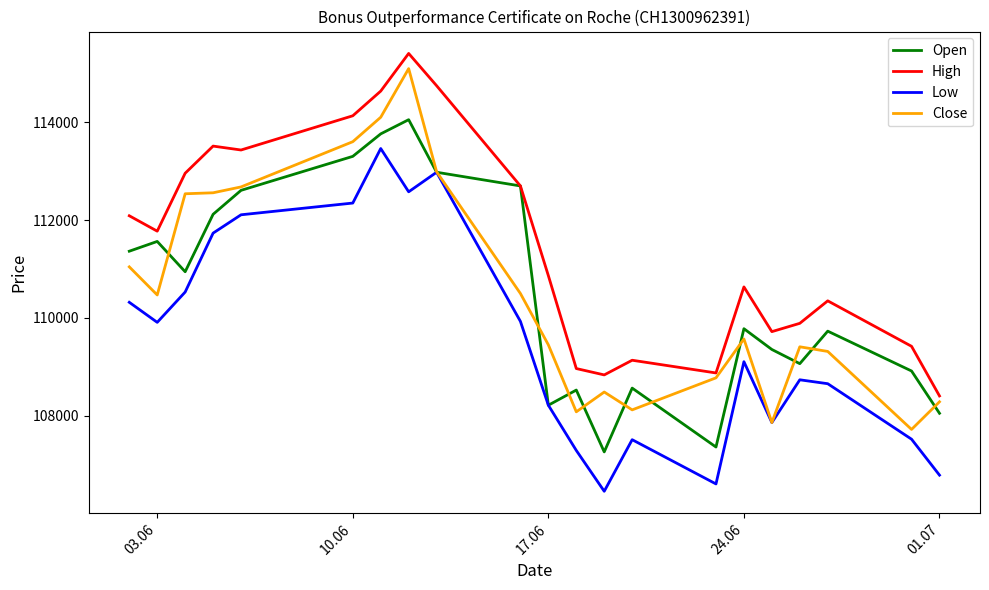

What are all the series names shown in the legend?

Open, High, Low, Close